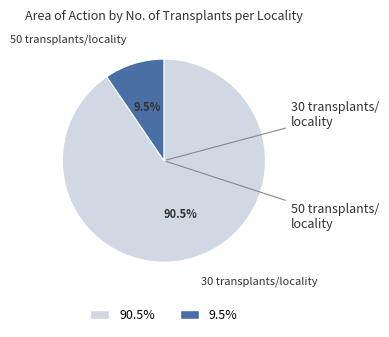

Is there any slice that represents more than half of the pie?

Yes